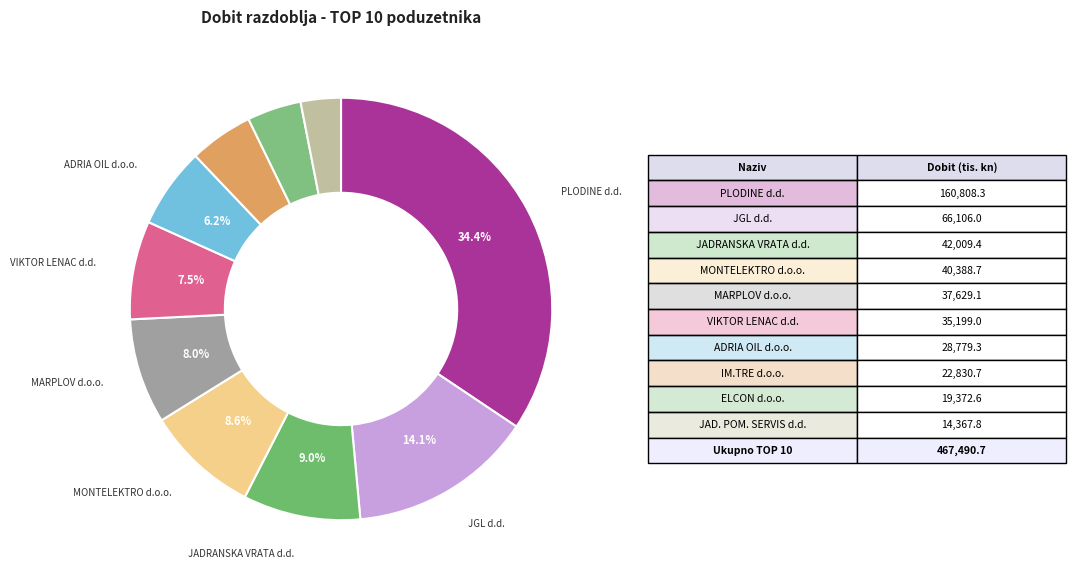

How many segments does this pie chart have?

10